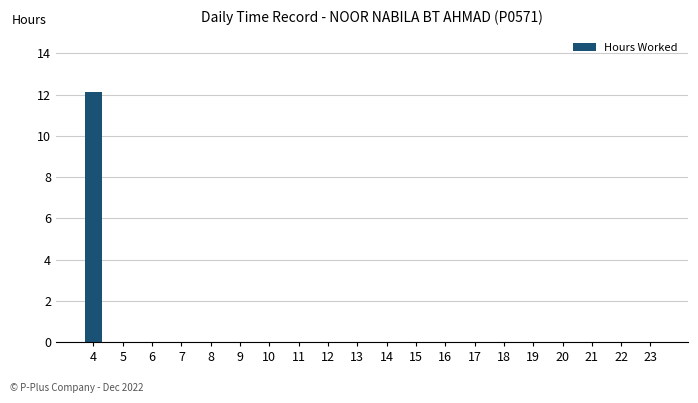

What is the greatest value displayed?

12.1